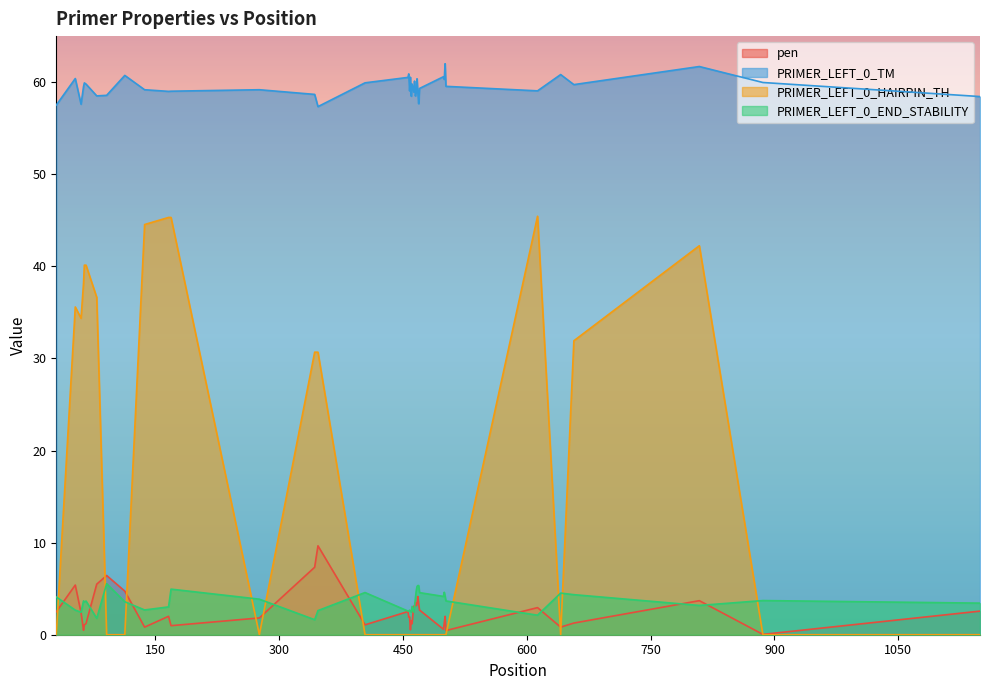

What is the sum of all PRIMER_LEFT_0_END_STABILITY values?

142.8